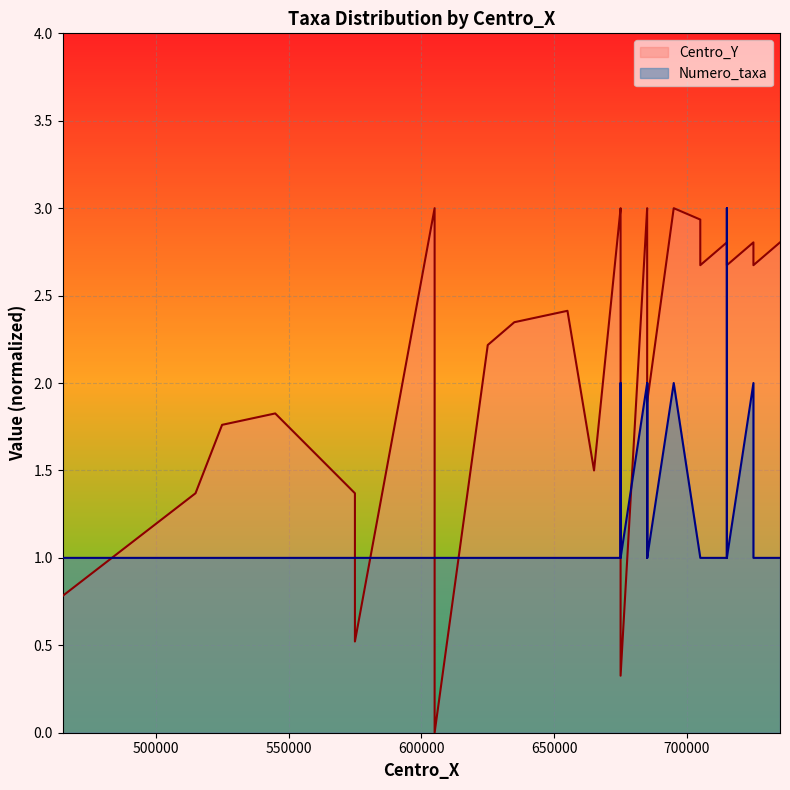

Between 515000 and 525000, which is larger?

525000